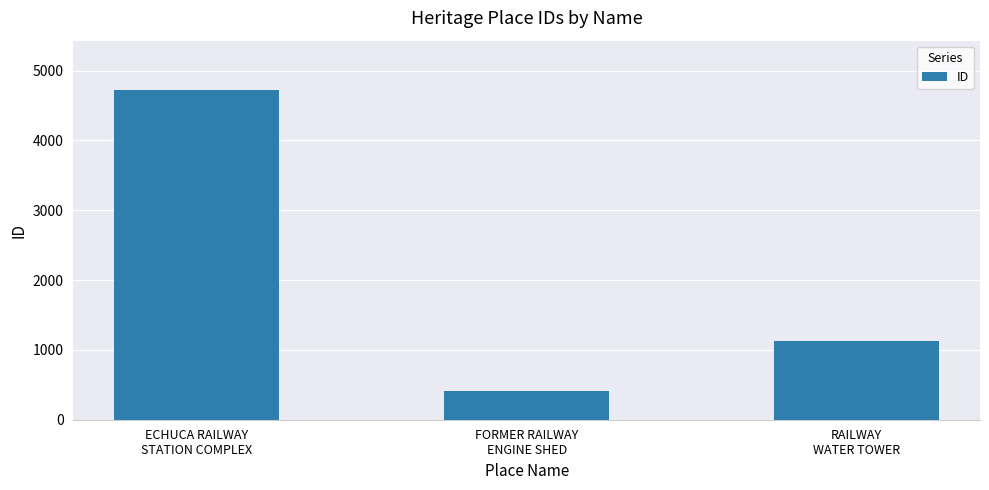

What is the greatest value displayed?

4721